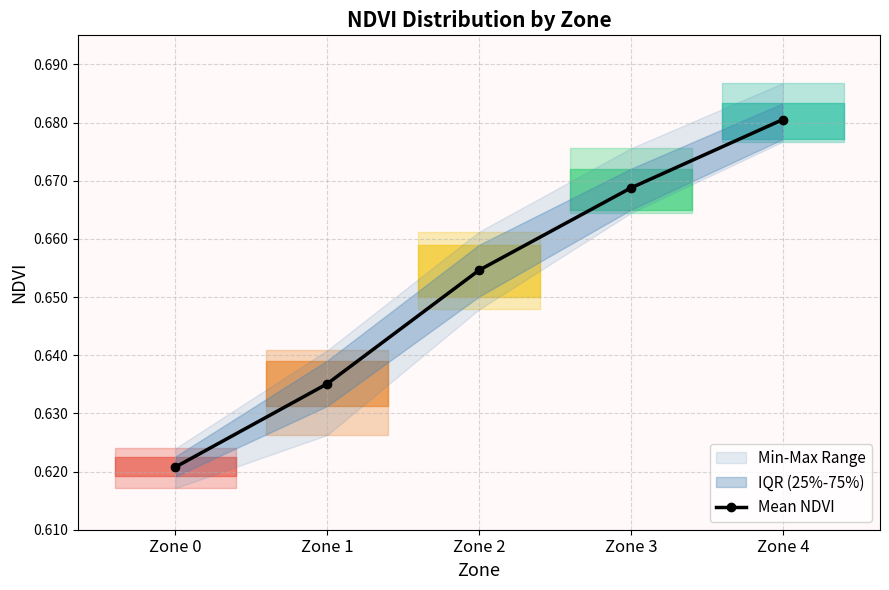

The chart shows a value of 0.7 at Zone 2. True or false?

True